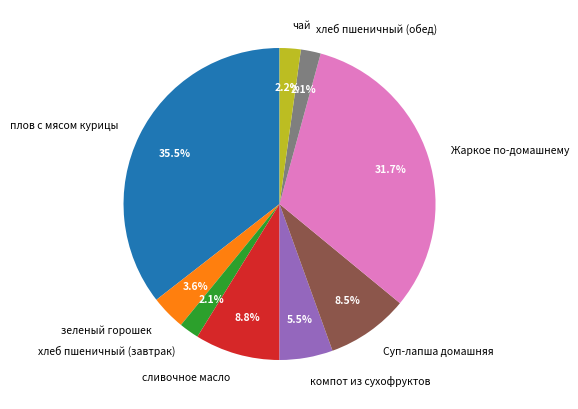

Is there any slice that represents more than half of the pie?

No